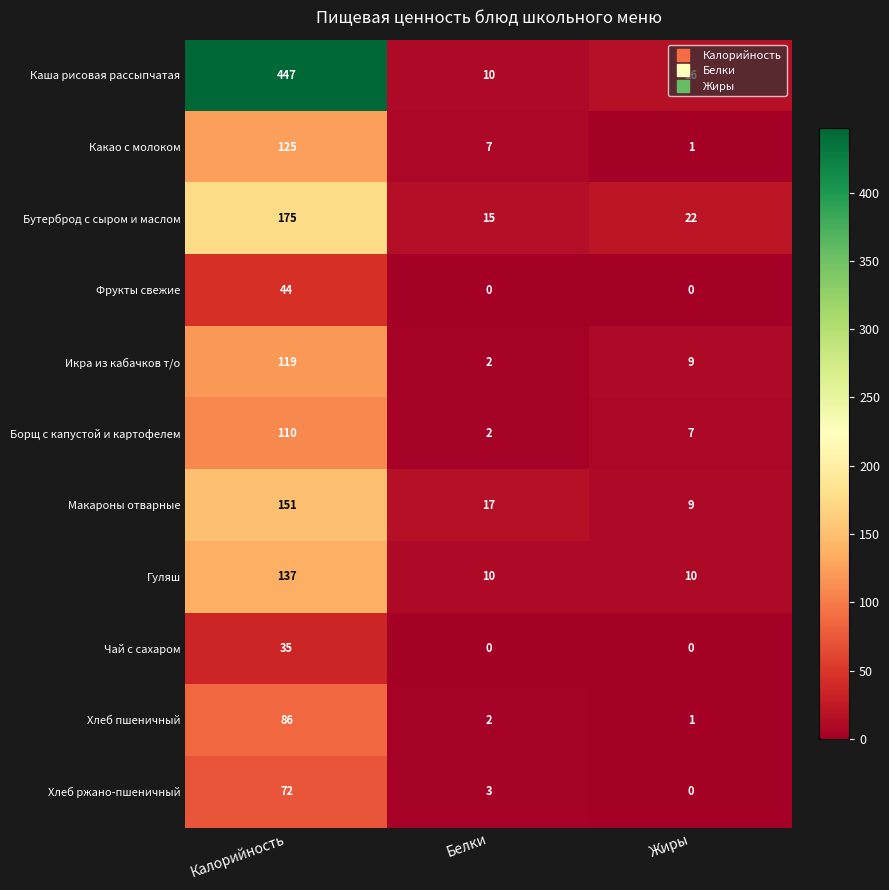

Count the number of categories in the chart.

3